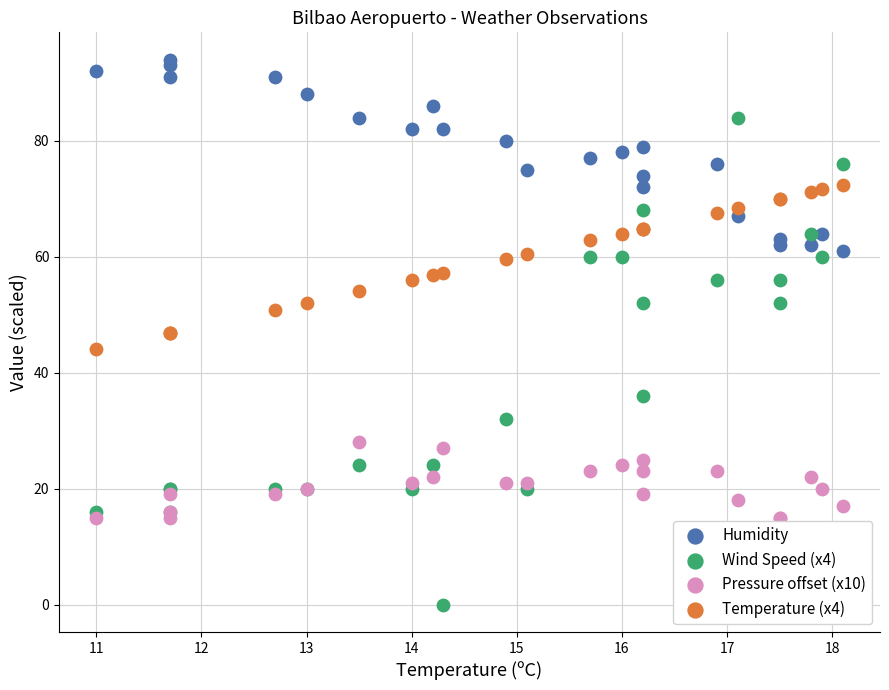

Which series has the widest spread of Y values?

Wind Speed (x4)